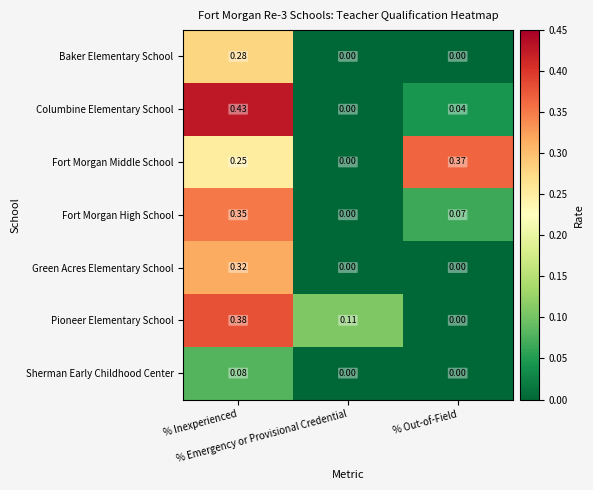

Between % Inexperienced and % Emergency or Provisional Credential, which series saw the biggest shift?

Columbine Elementary School